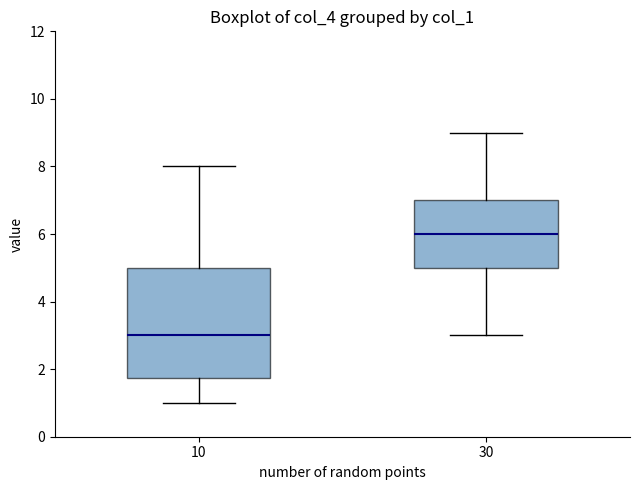

Reading left to right, transcribe this box plot: for each box, give where its median line is, the range the box spans, and where its two whiskers end, as read against the y-axis. The values are not printed on the chart, so give them approximately, as read against the axis.

10: median 3.0, box 1.8 to 5.0, whiskers 1.0 to 8.0
30: median 6.0, box 5.0 to 7.0, whiskers 3.0 to 9.0